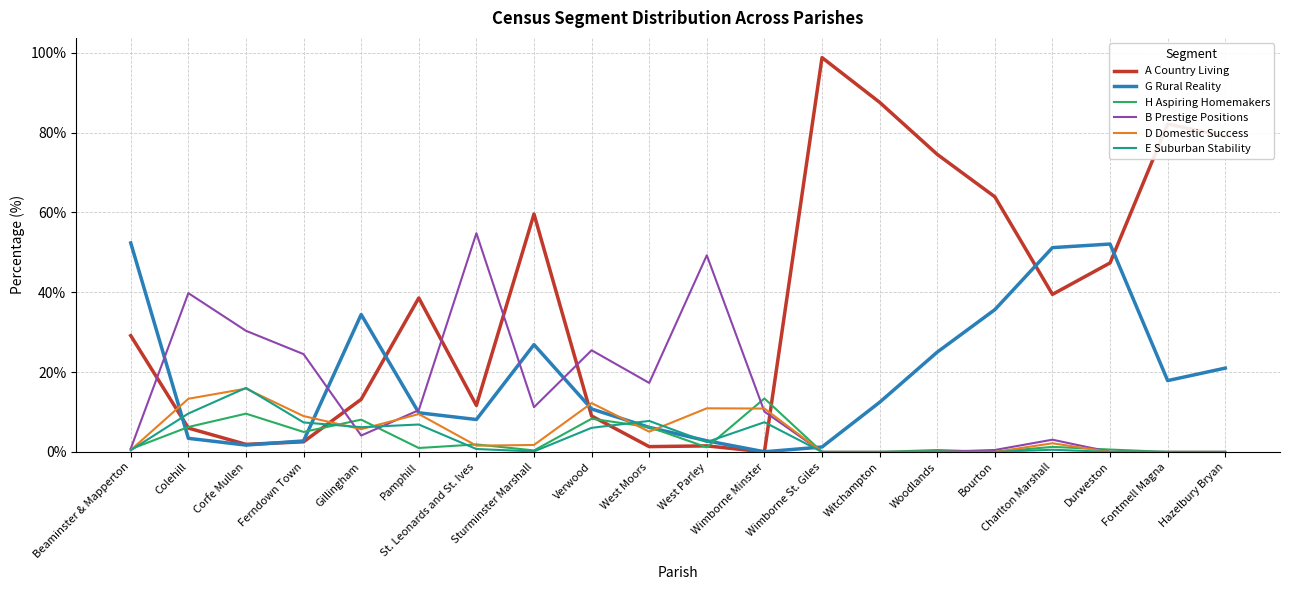

Which series has the largest range (max minus min)?

A Country Living